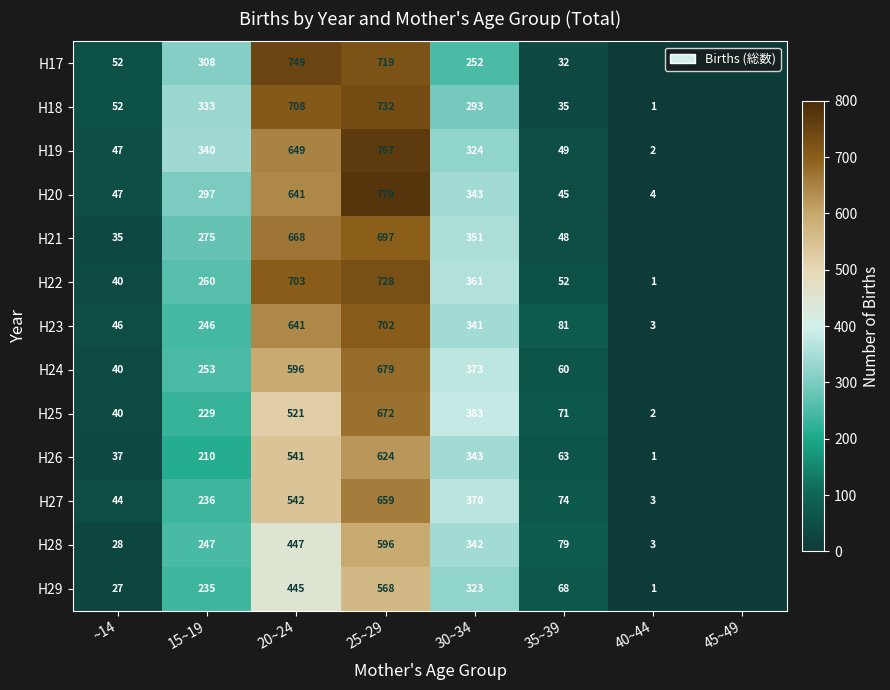

What is the minimum value shown in the chart?

1.0